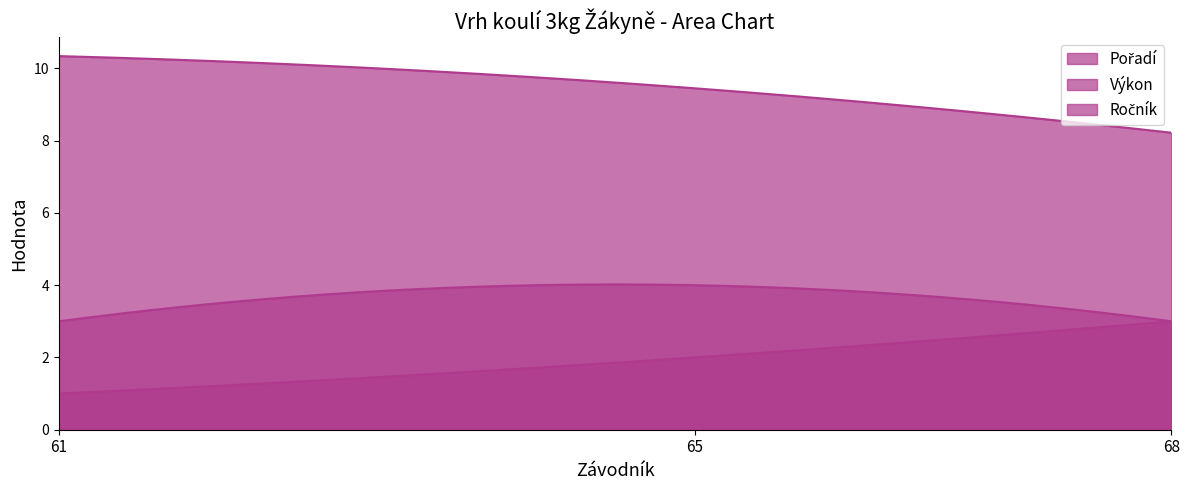

Count the Výkon values in the range 8 to 10.

2